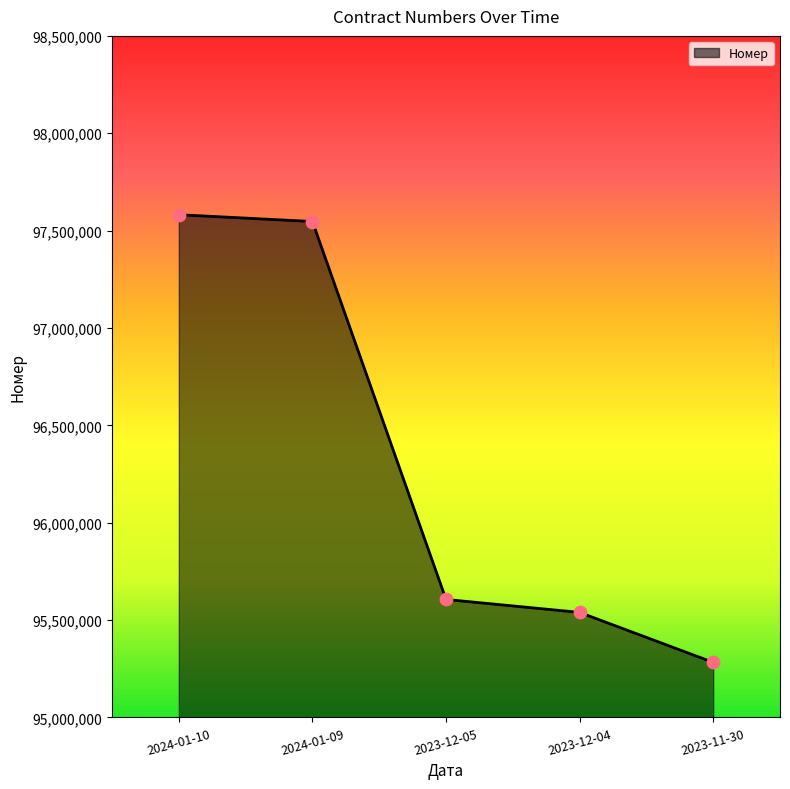

Which has a higher value, 2023-12-04 or 2023-12-05?

2023-12-05